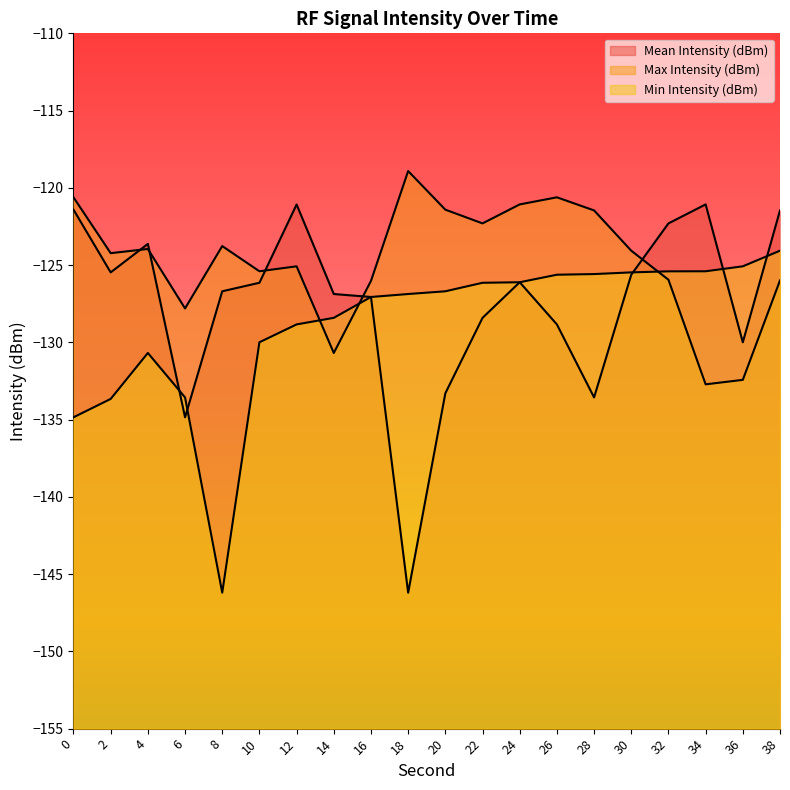

What are all the series names shown in the legend?

Mean Intensity (dBm), Max Intensity (dBm), Min Intensity (dBm)